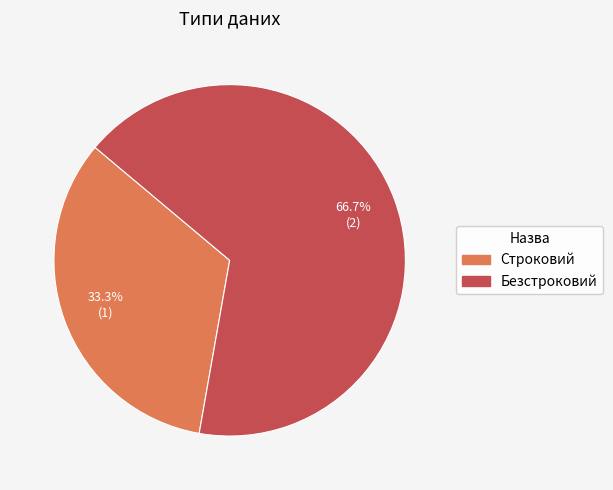

Which category has the biggest portion of the pie?

Безстроковий